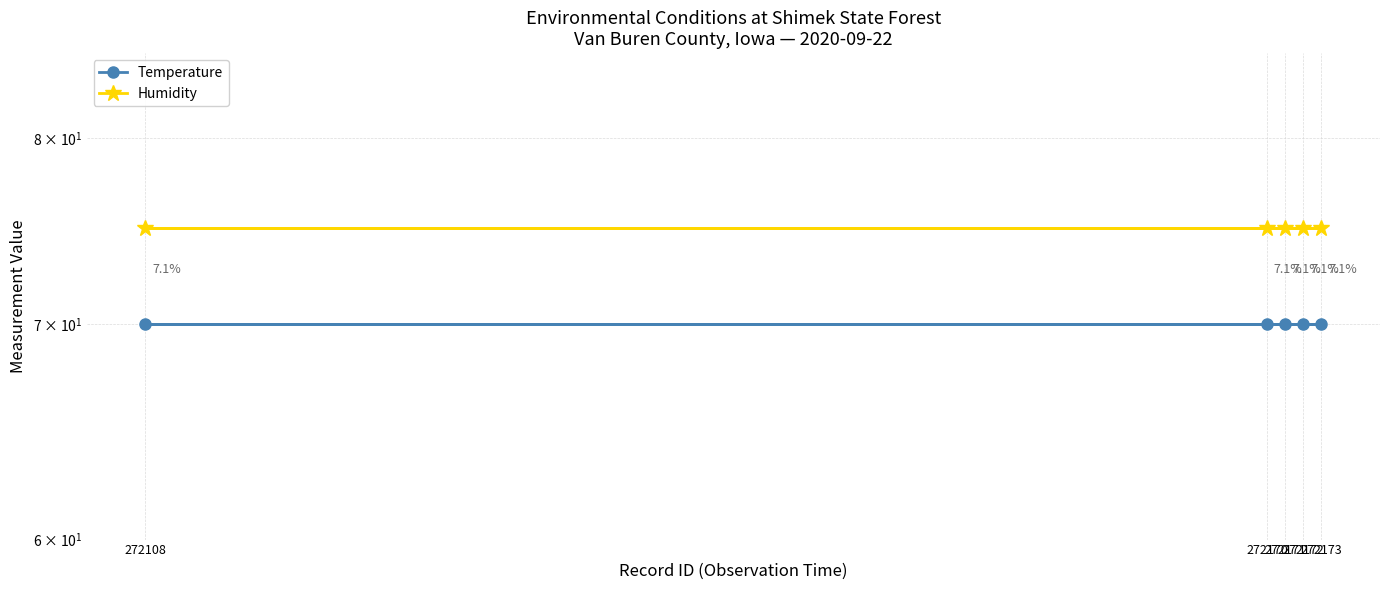

Rank the series by their maximum value, from lowest to highest.

Temperature, Humidity